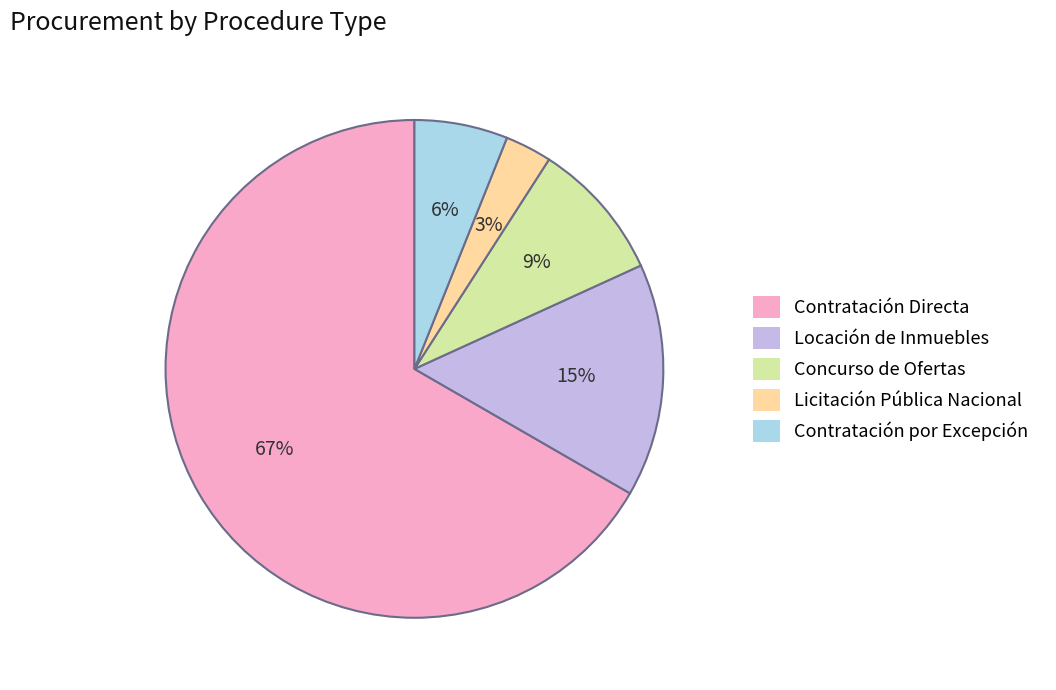

How many segments does this pie chart have?

5